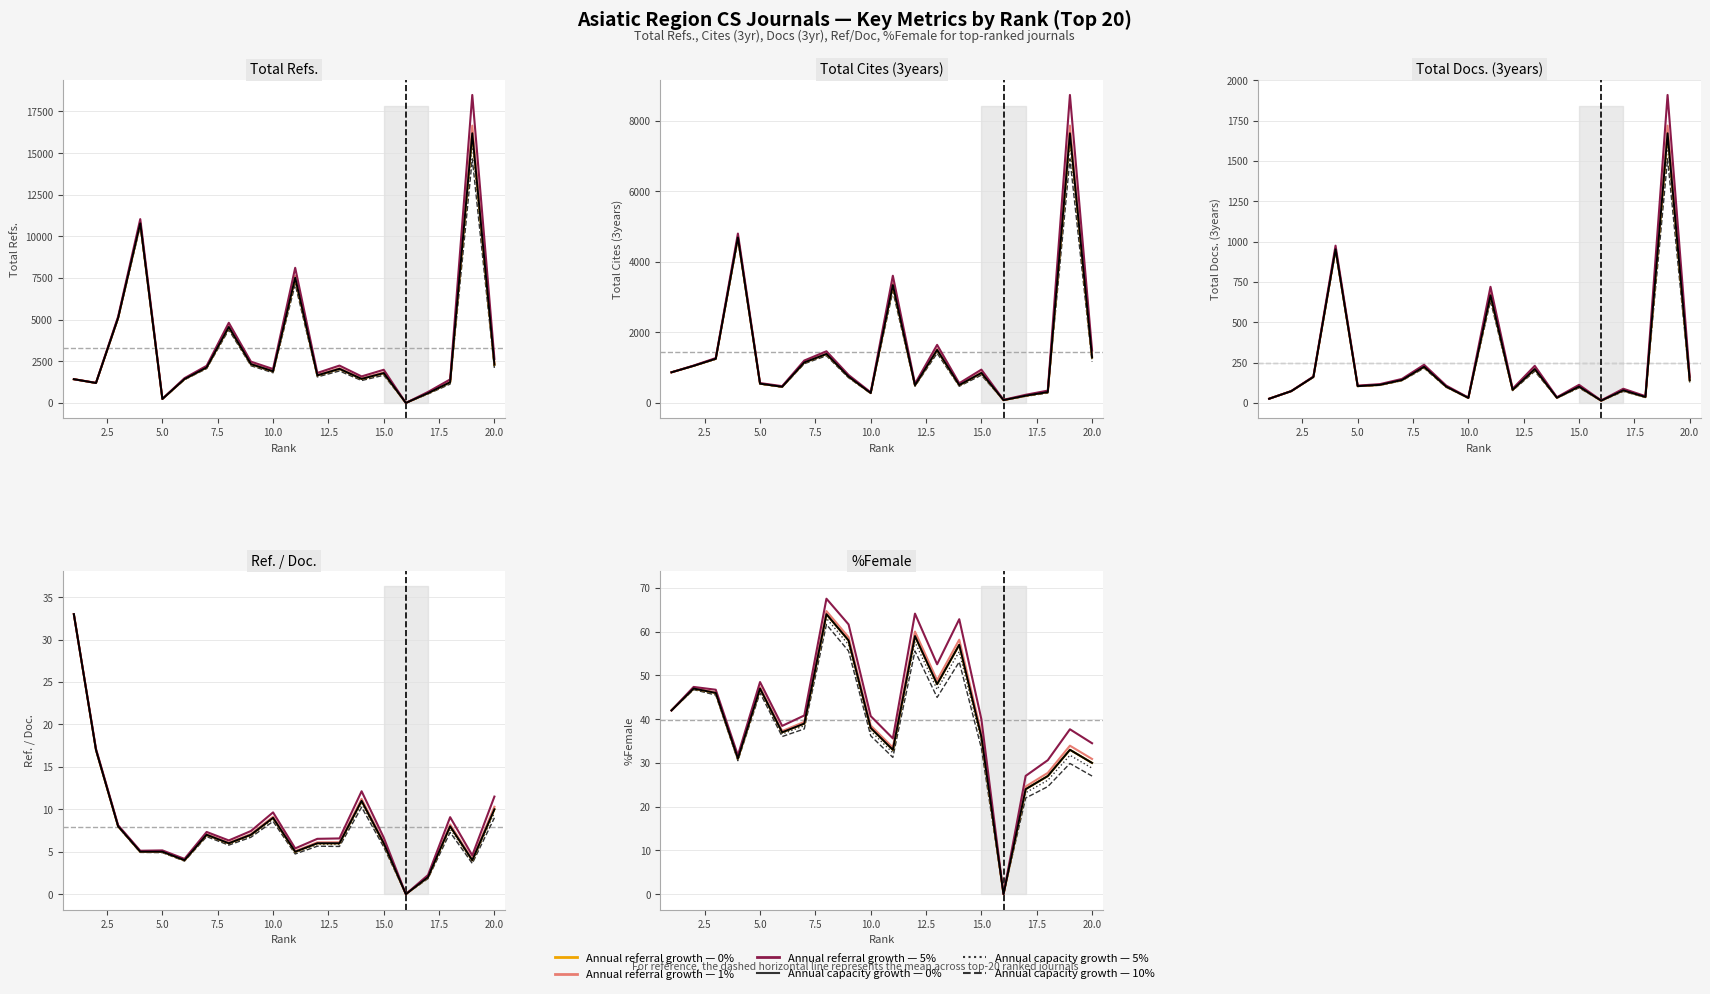

The value of Total Refs. at 17 is 586. True or false?

True